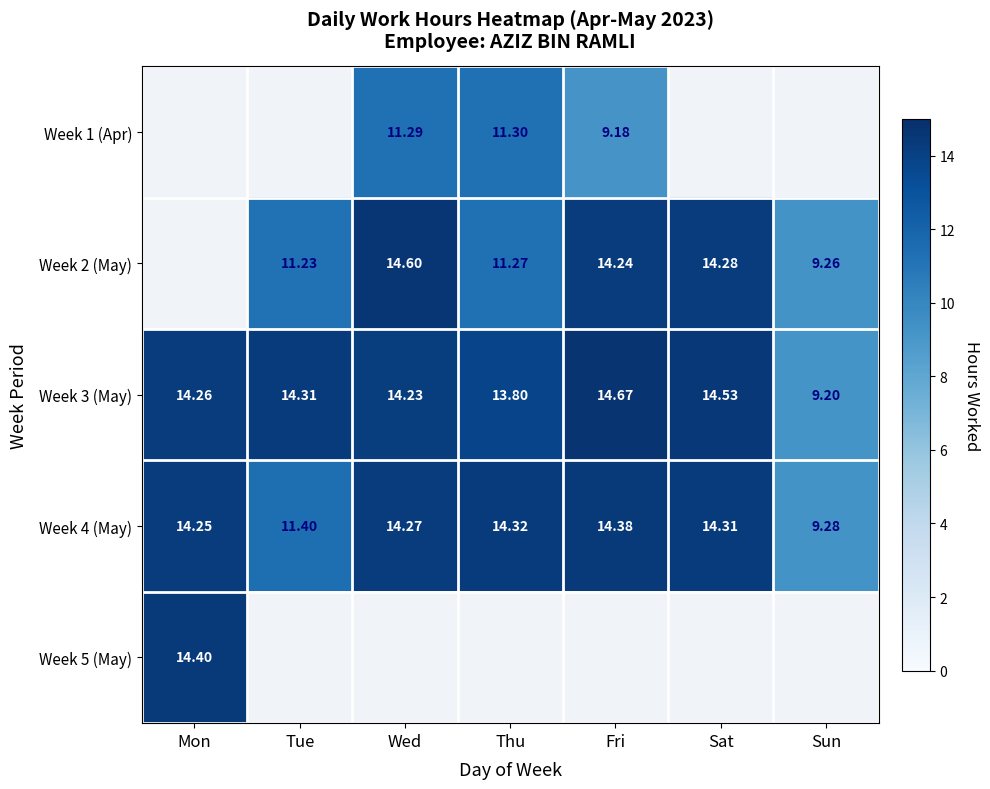

What value does the Week 3 (May) series have at Sat?

14.5